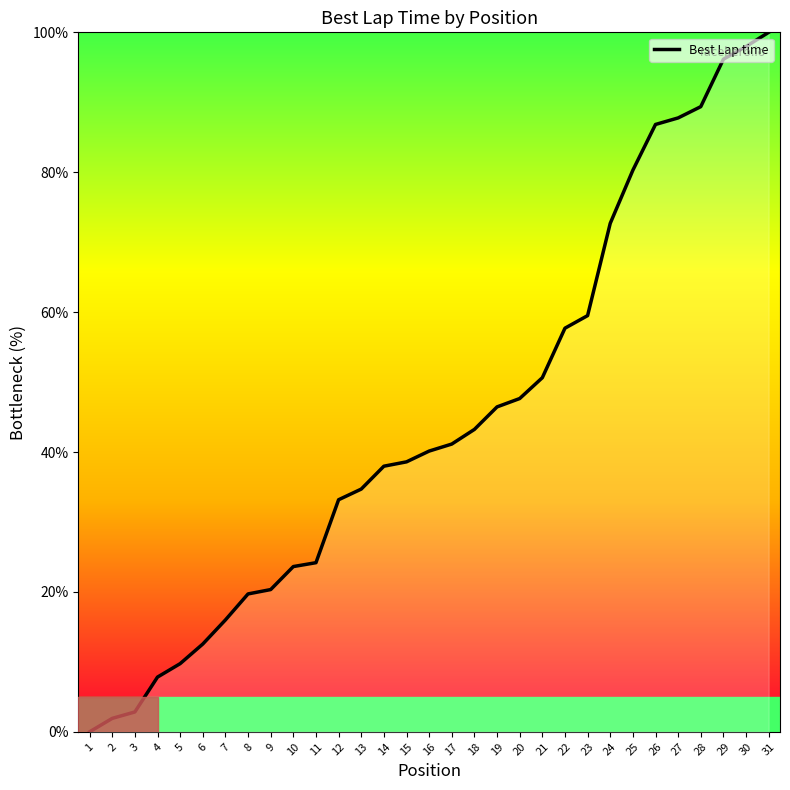

At which label is the value closest to 50?

21